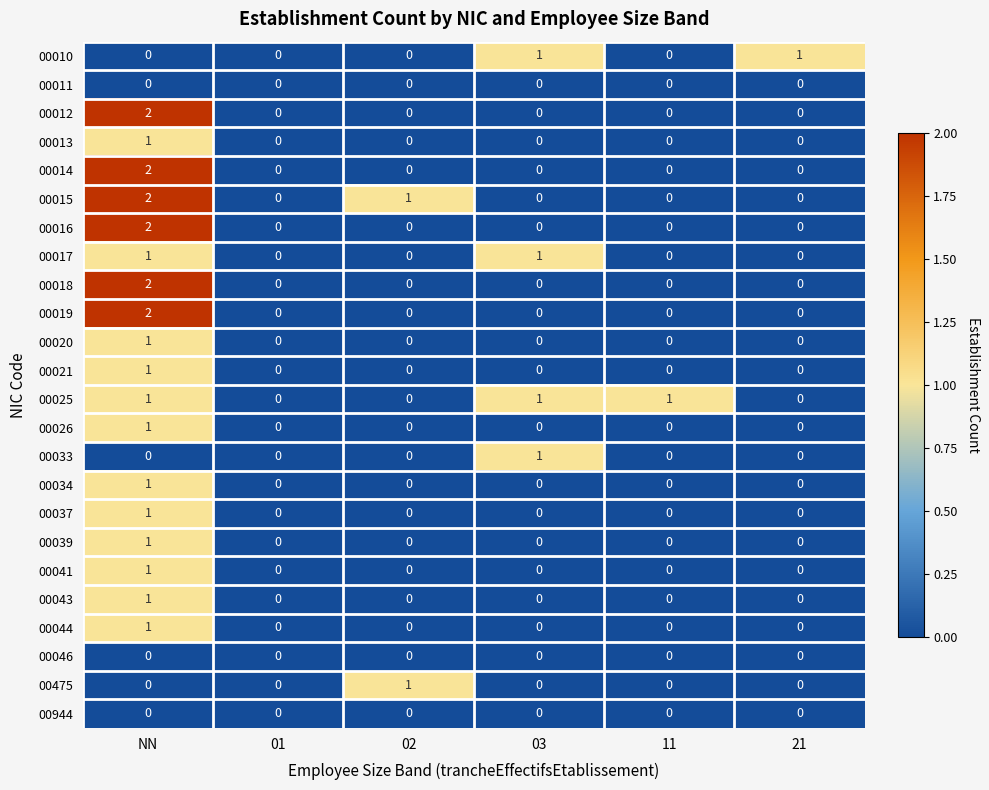

Which category has the highest value across all series?

NN